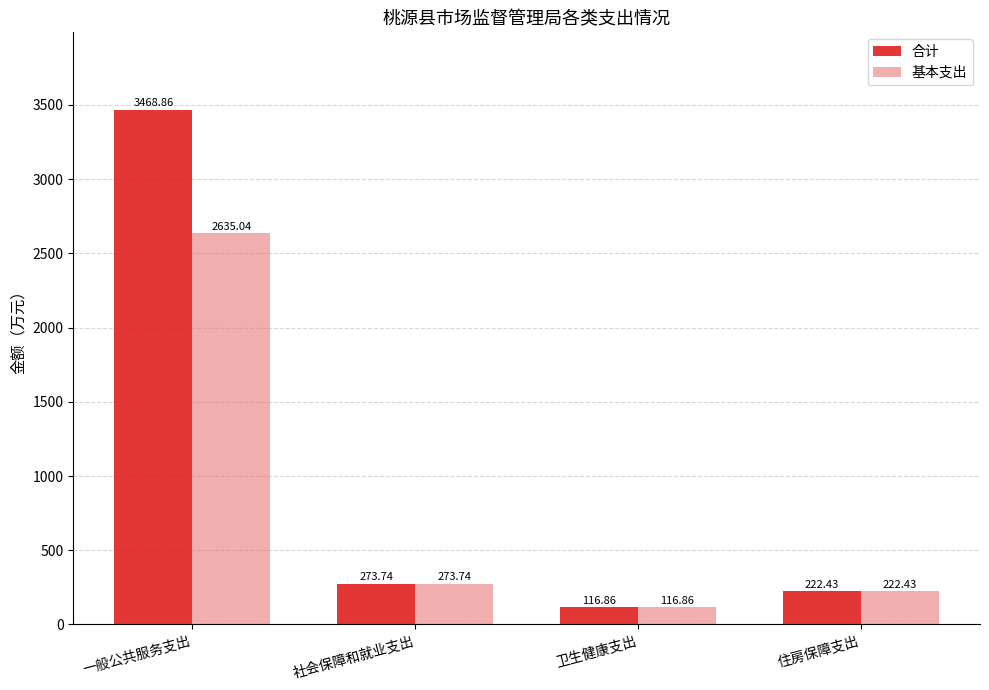

How many bars are there in each group?

2